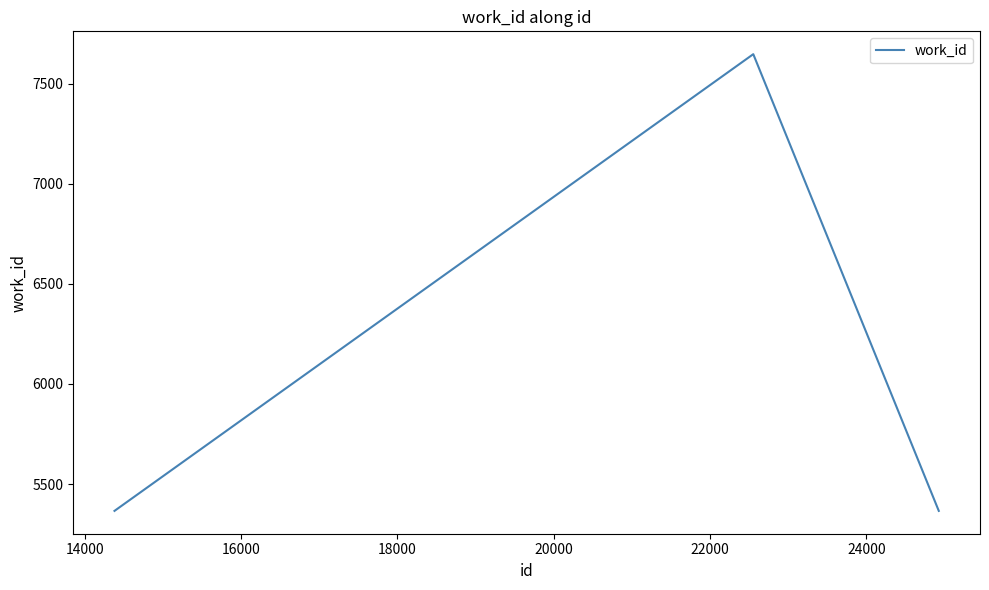

What is the sum of all values?

18380